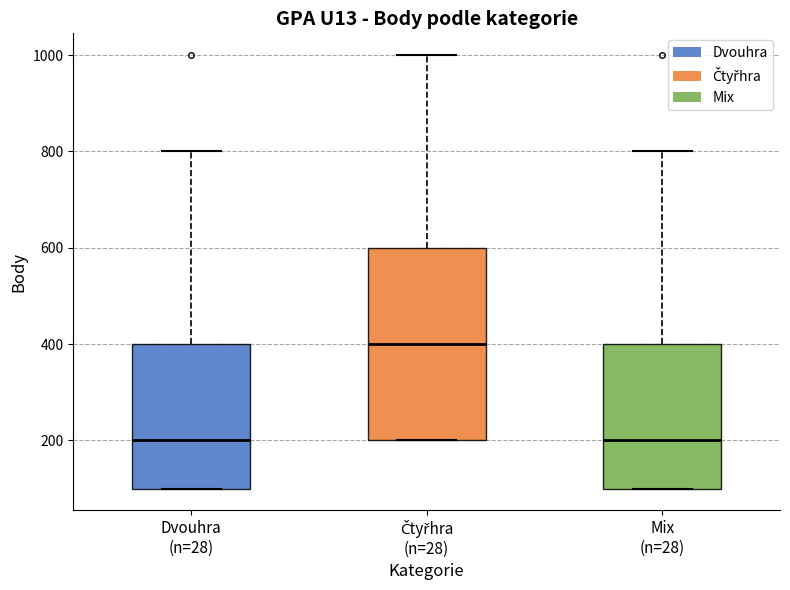

Where does the median line of the box for Dvouhra (n=28) sit on the y-axis? The values are not printed on the chart, so give them approximately, as read against the axis.

200